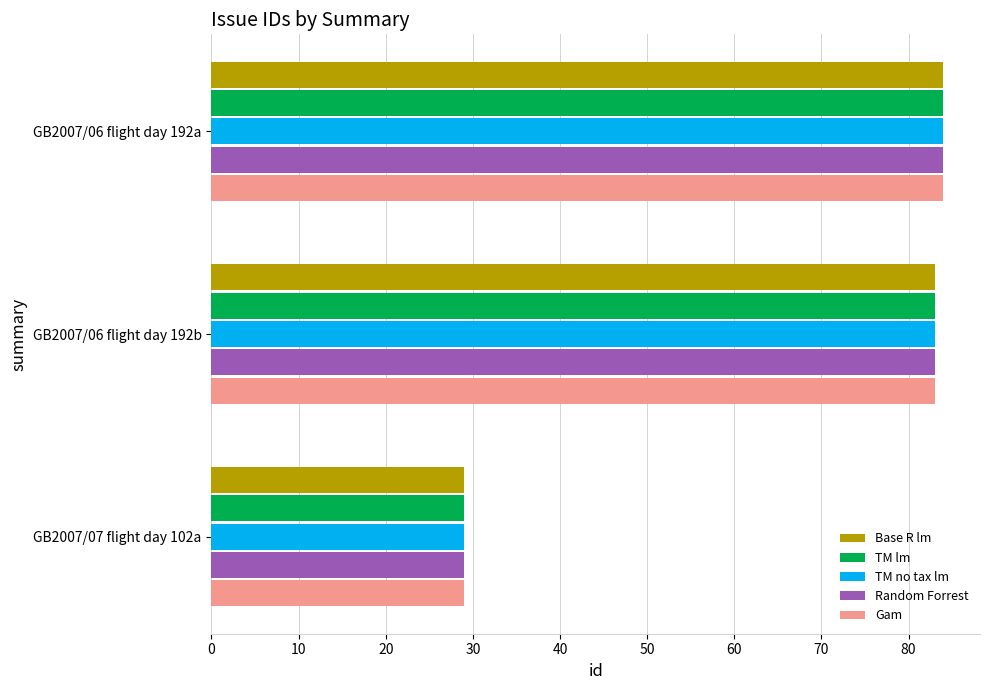

What is the difference between the maximum and minimum values in the Gam series?

55